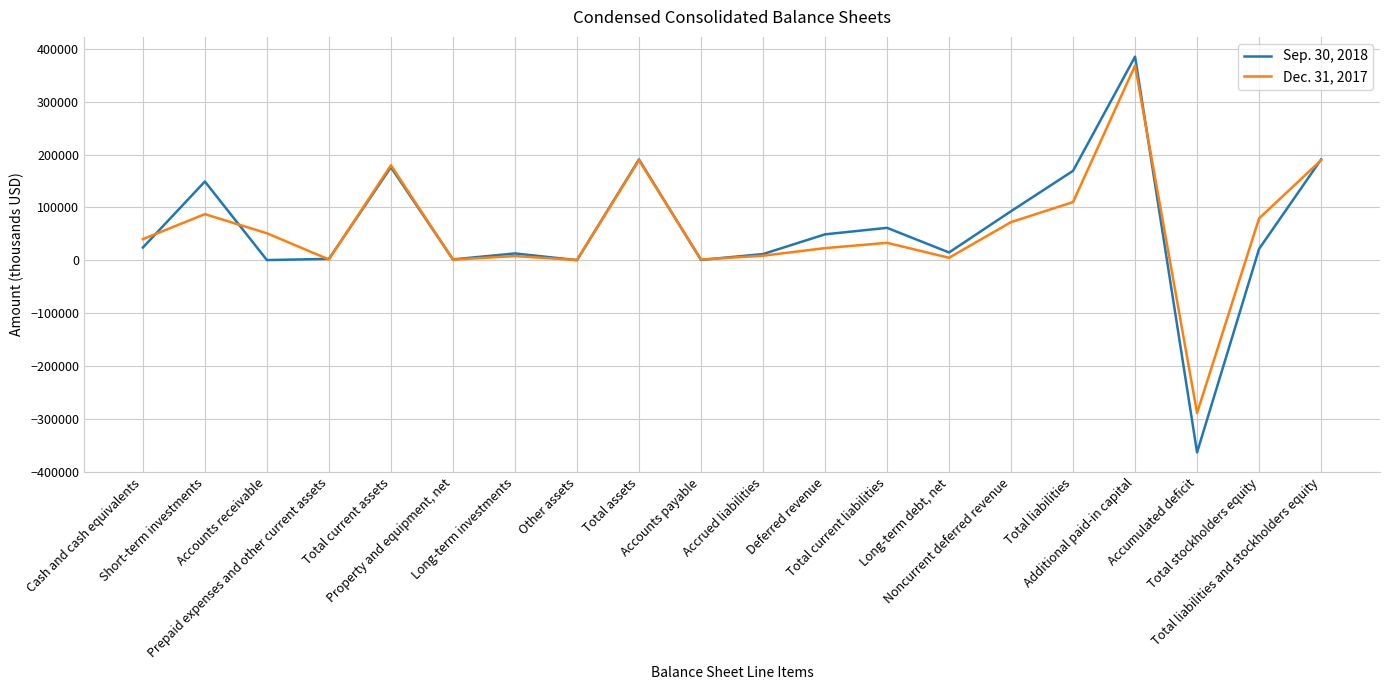

What is the smallest value displayed?

-363712